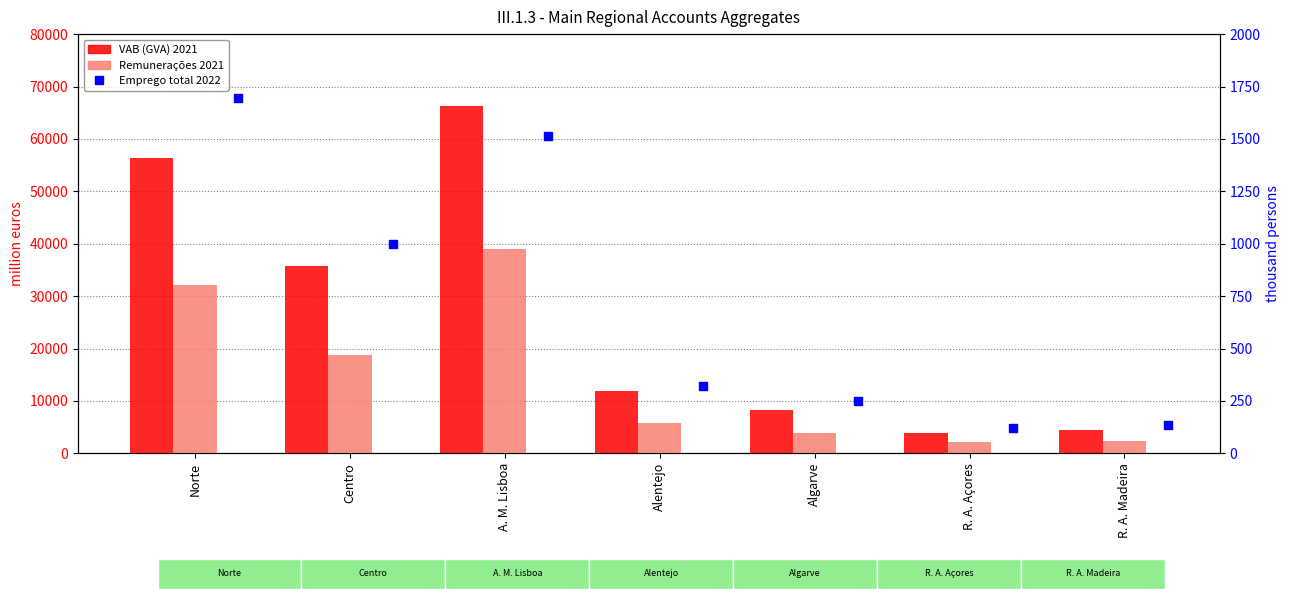

At which category is the sum across all series the highest?

A. M. Lisboa